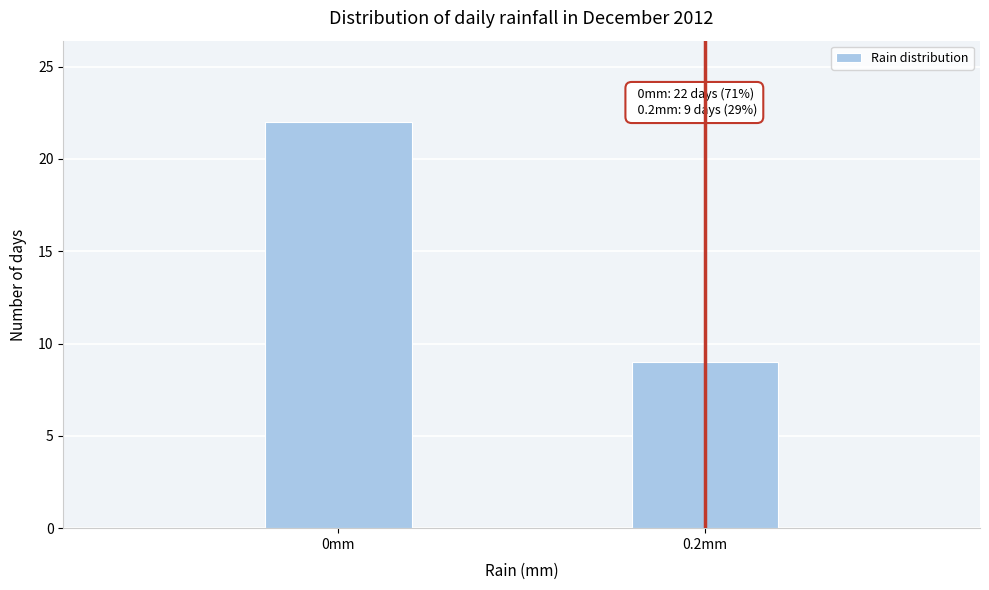

Reading left to right, what are all the values shown in this chart?

22	9